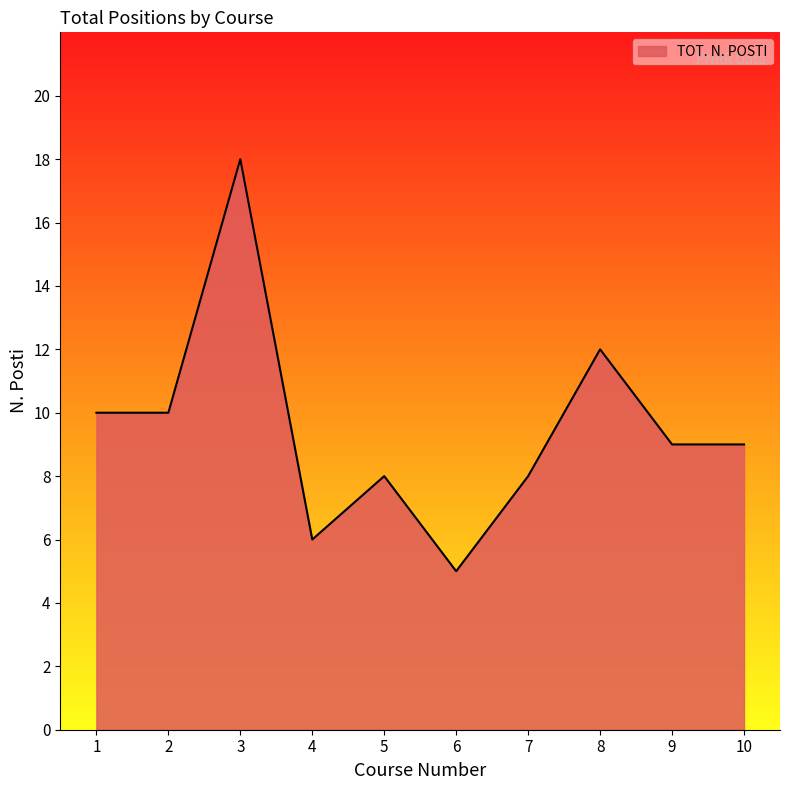

How many lines are shown in the chart?

1